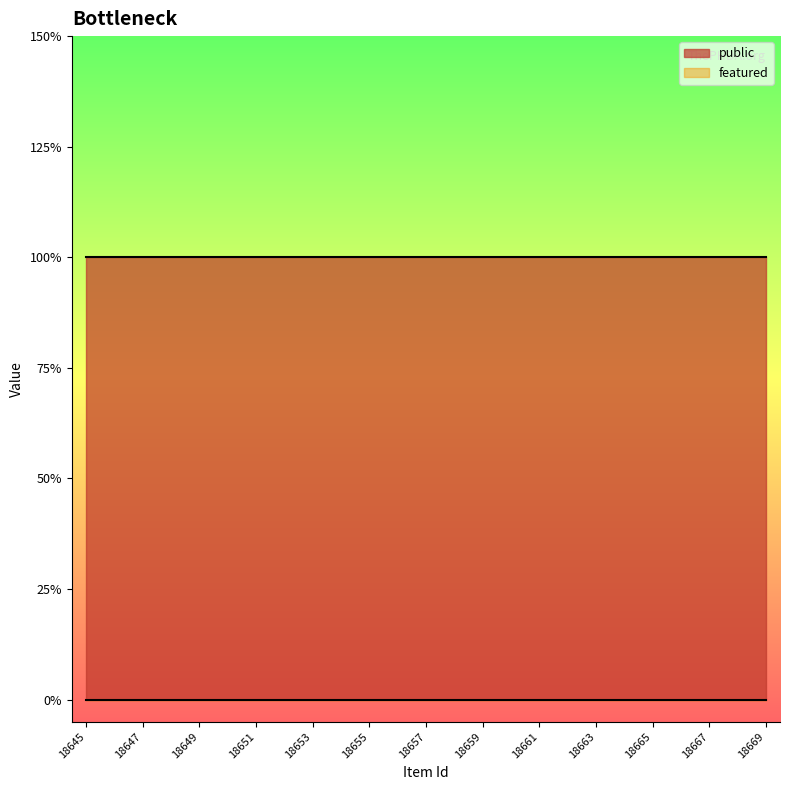

Rank the categories by public value from lowest to highest.

18645, 18646, 18647, 18648, 18649, 18650, 18651, 18652, 18653, 18654, 18655, 18656, 18657, 18658, 18659, 18660, 18661, 18662, 18663, 18664, 18665, 18666, 18667, 18668, 18669